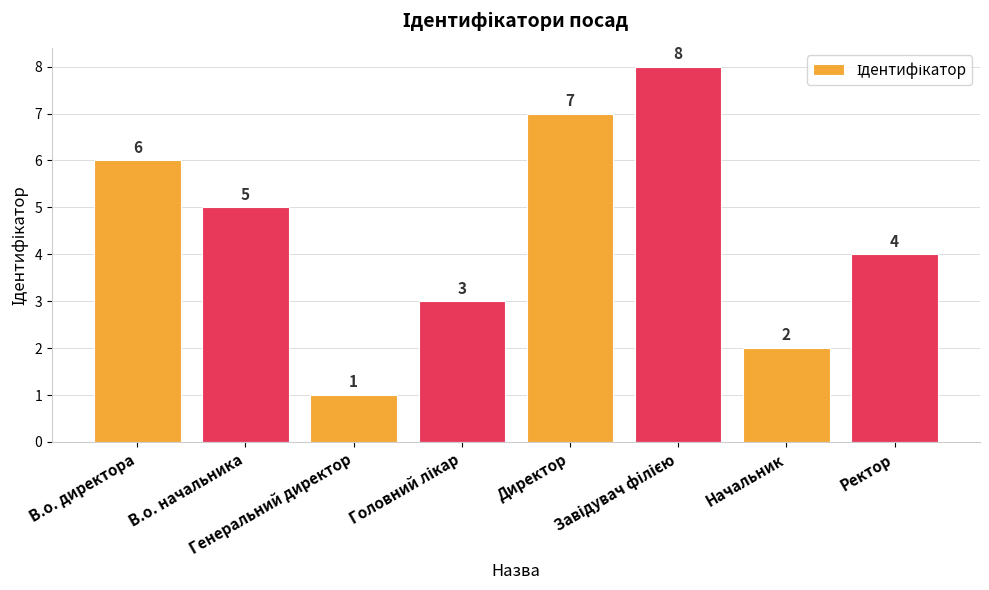

What is the difference between the second highest and minimum values?

6